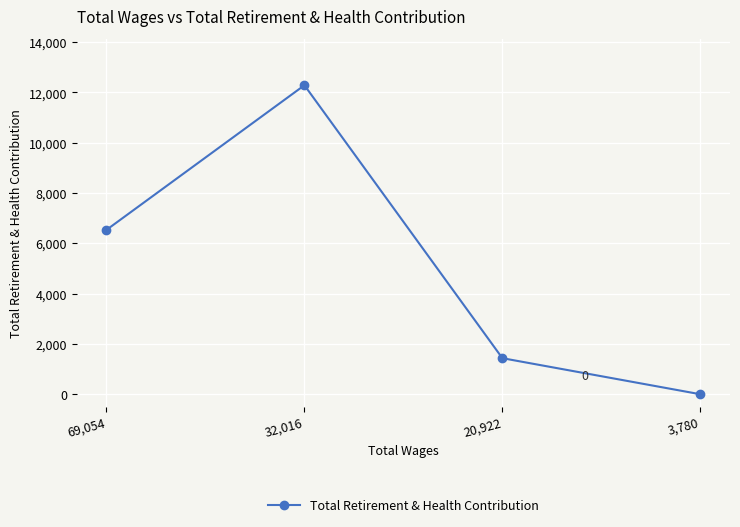

Reading left to right, transcribe all the data shown in this chart.

6536	12288	1434	0